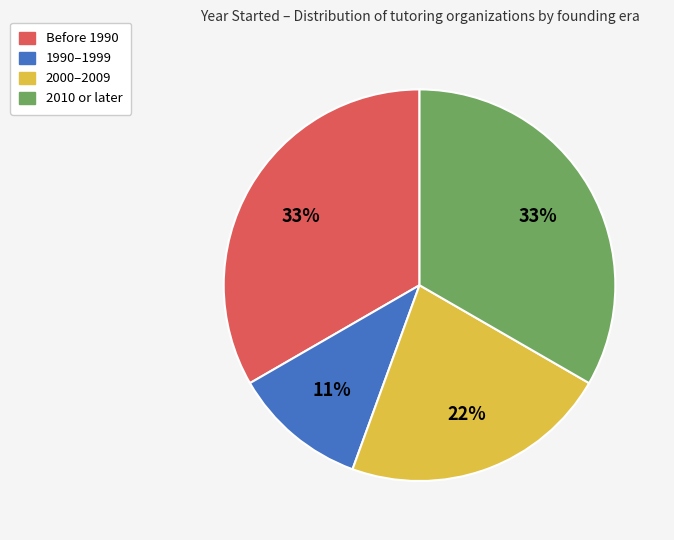

How many slices are in this pie chart?

4